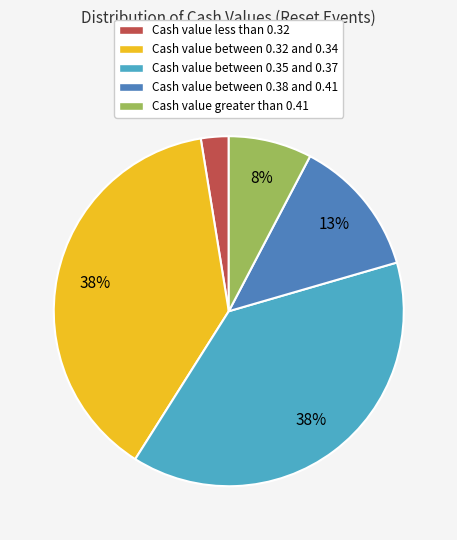

Do Cash value between 0.38 and 0.41 and Cash value less than 0.32 together represent more than half of the pie?

No